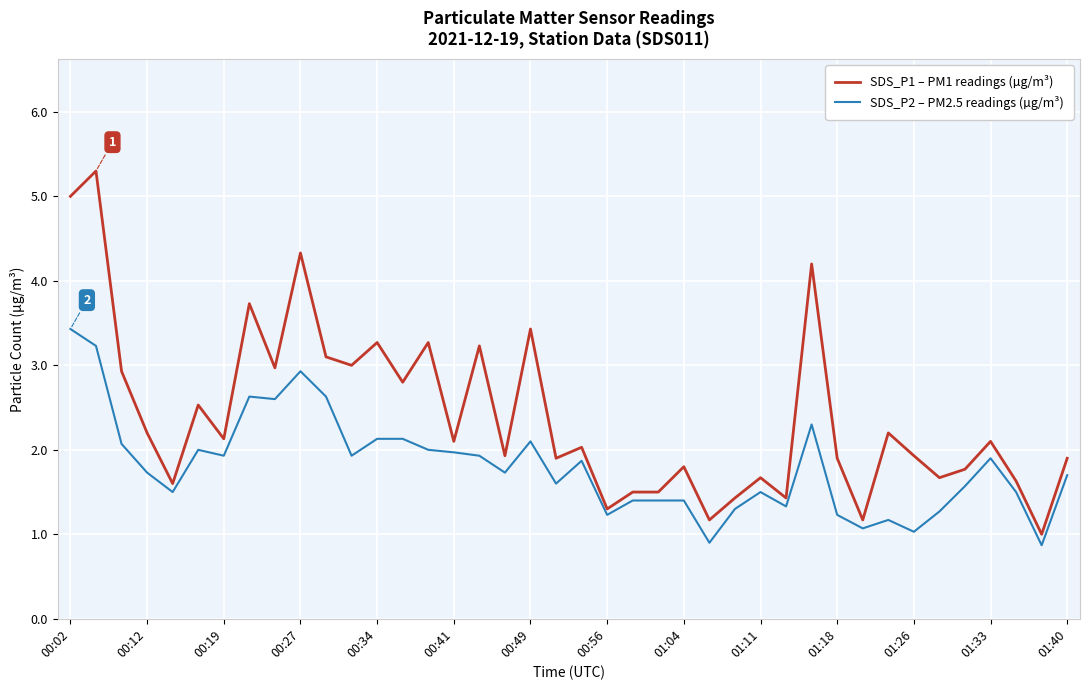

List the series in order of their peak value, highest first.

SDS_P1 – PM1 readings (µg/m³), SDS_P2 – PM2.5 readings (µg/m³)